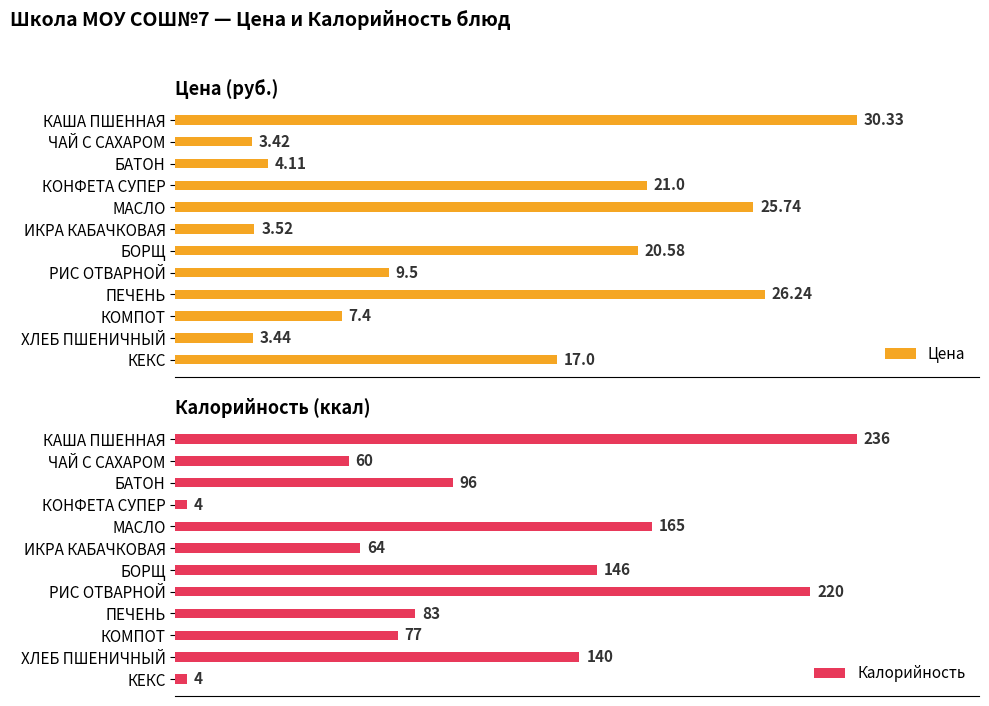

Which series has the largest total across all categories?

Калорийность